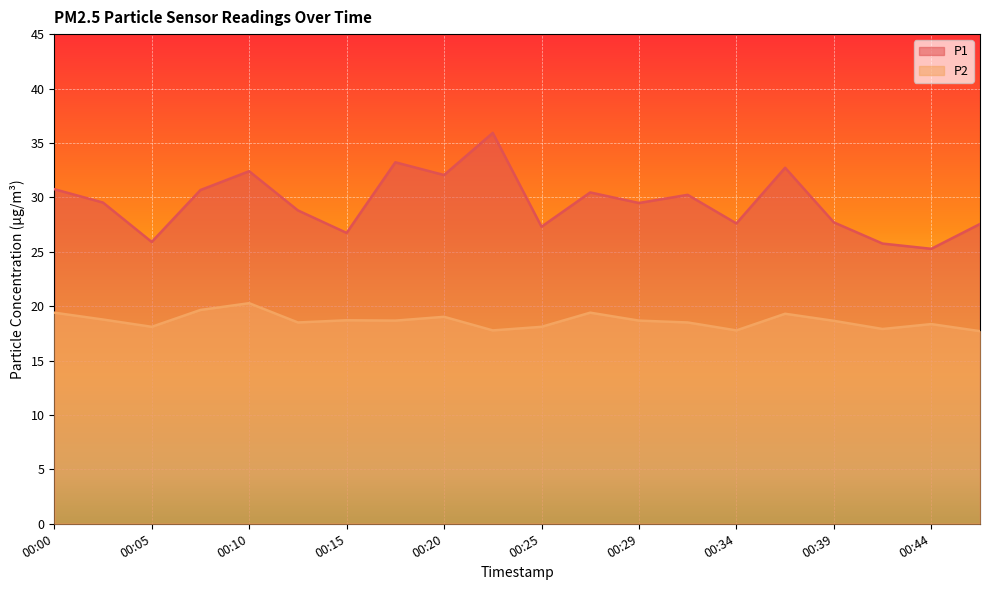

At how many categories does at least one series exceed 29?

11